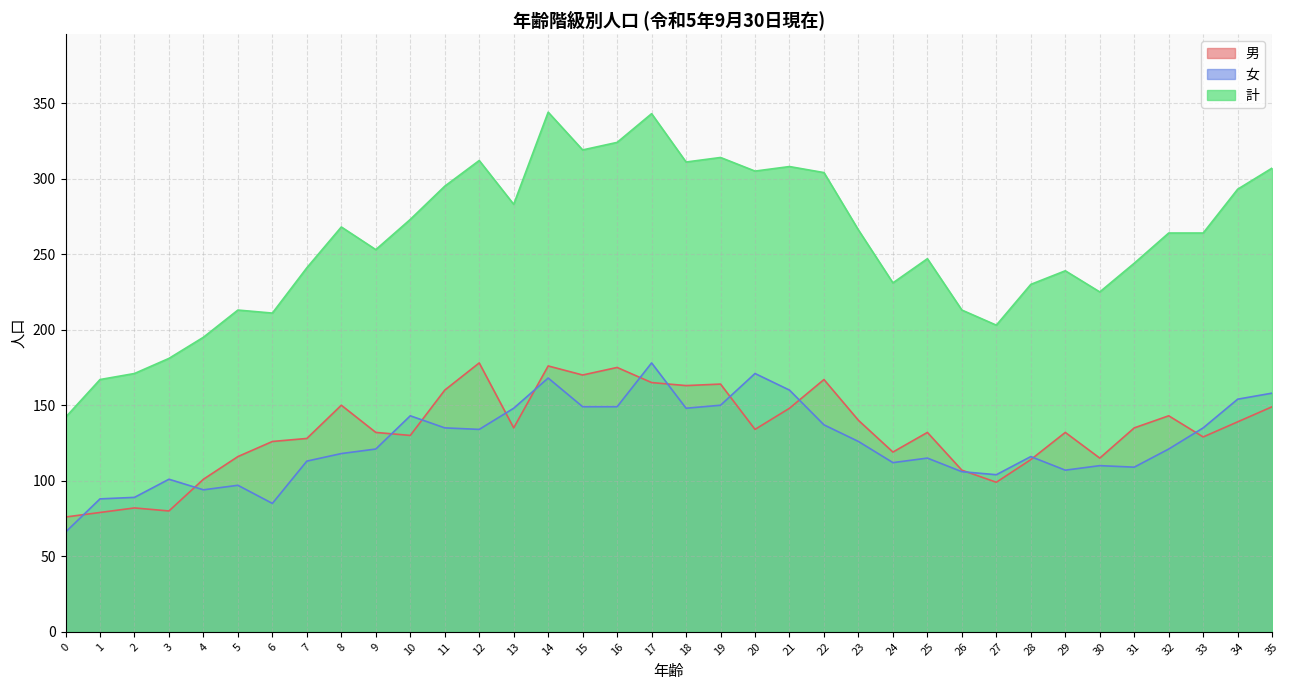

Does the chart have visible grid lines?

Yes